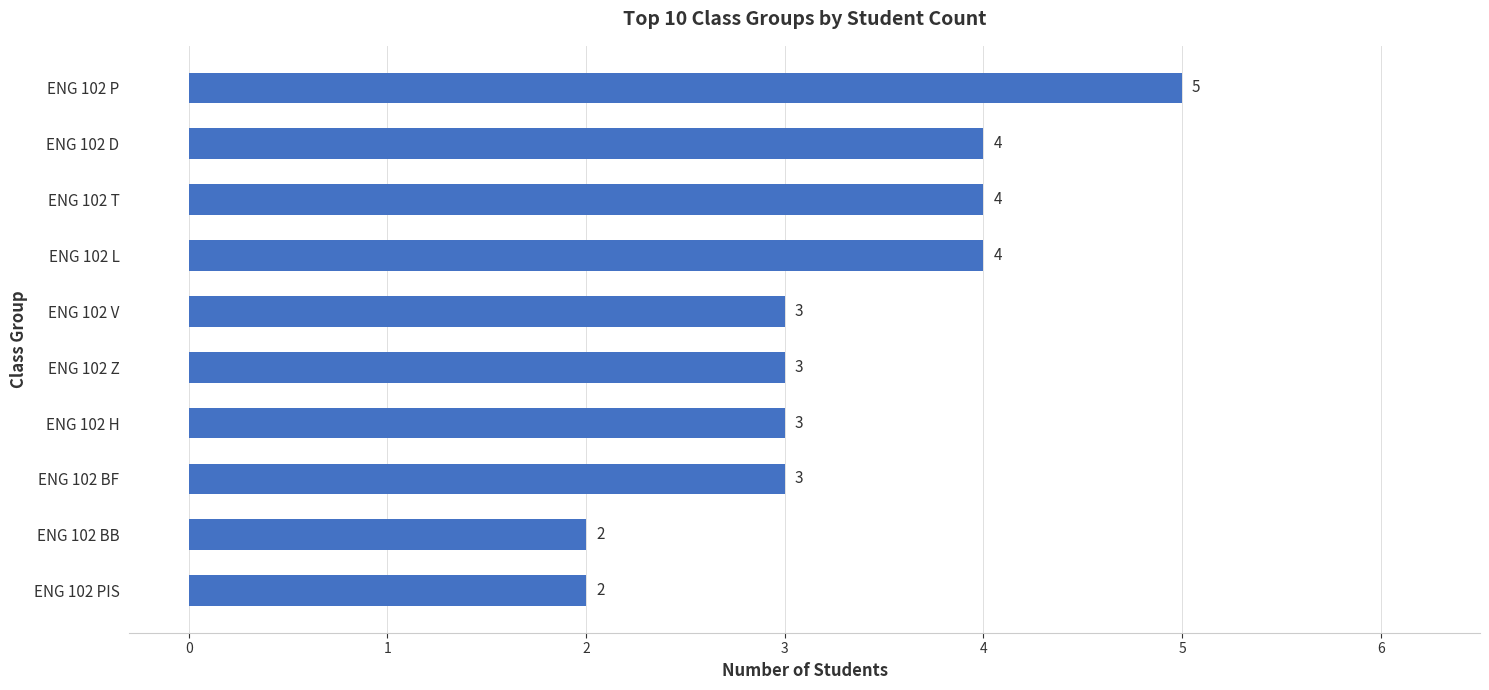

What is the label of the 1st bar from the top?

ENG 102 P